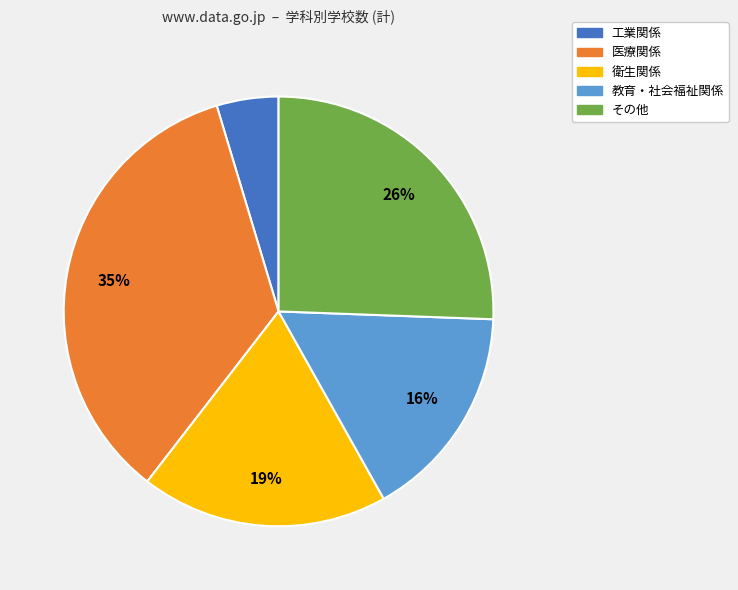

To the nearest percent, what portion does 教育・社会福祉関係 represent?

16%